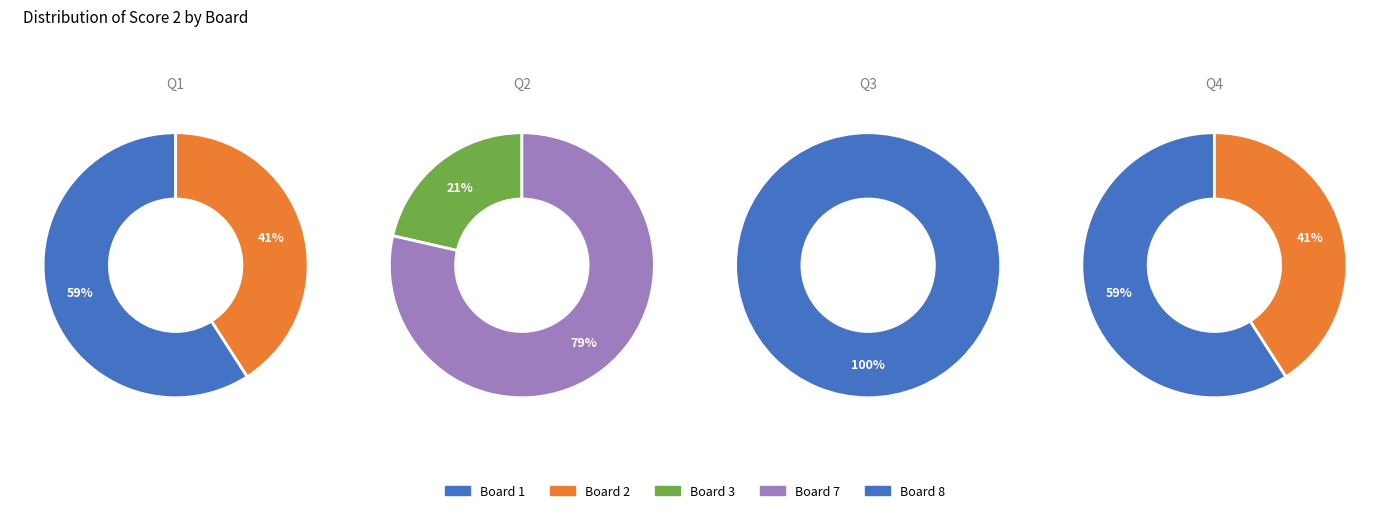

What is the largest slice in the pie chart?

Board 1